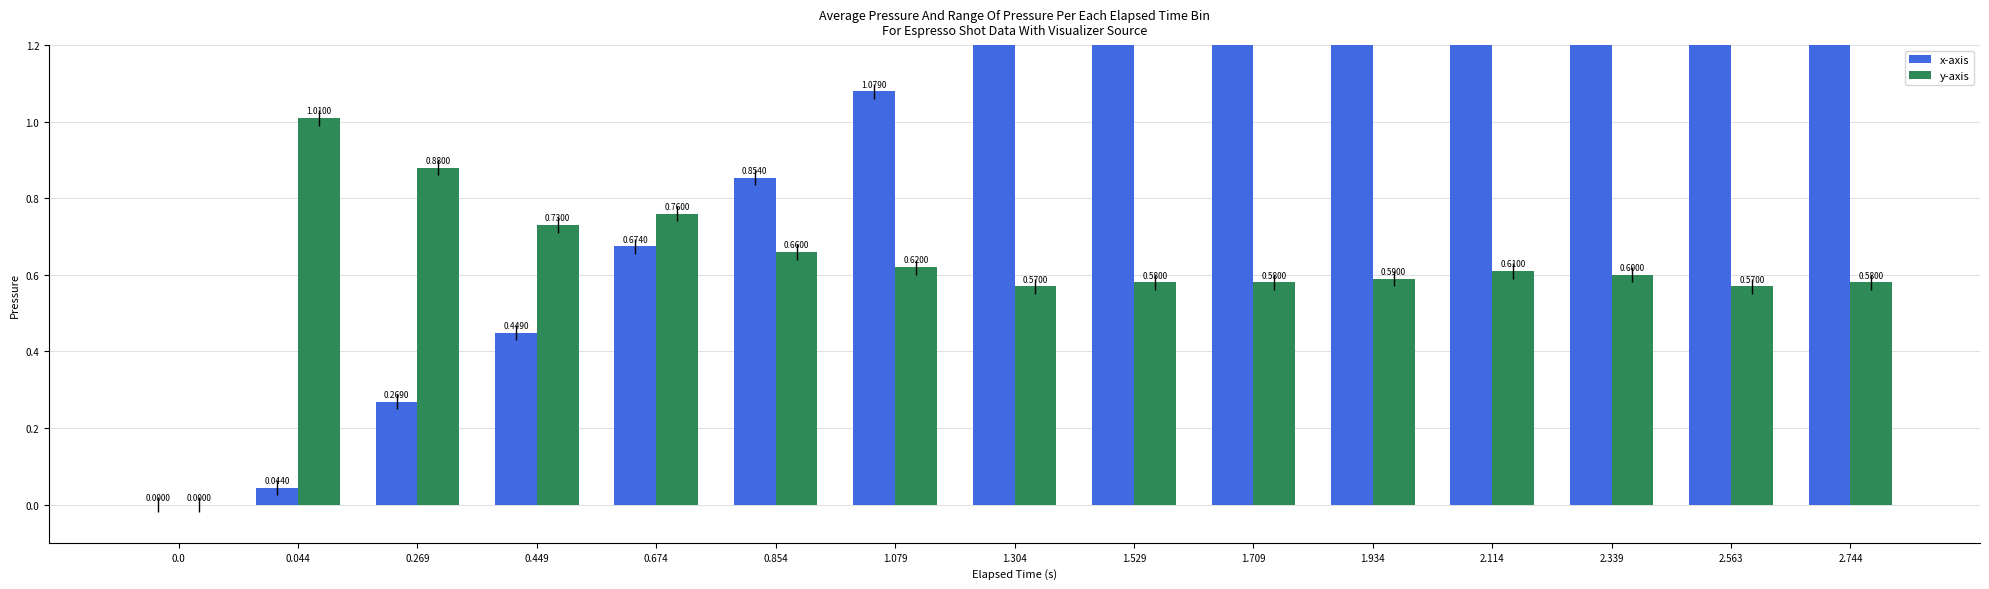

Which has a higher value, 2.339 or 1.304?

2.339